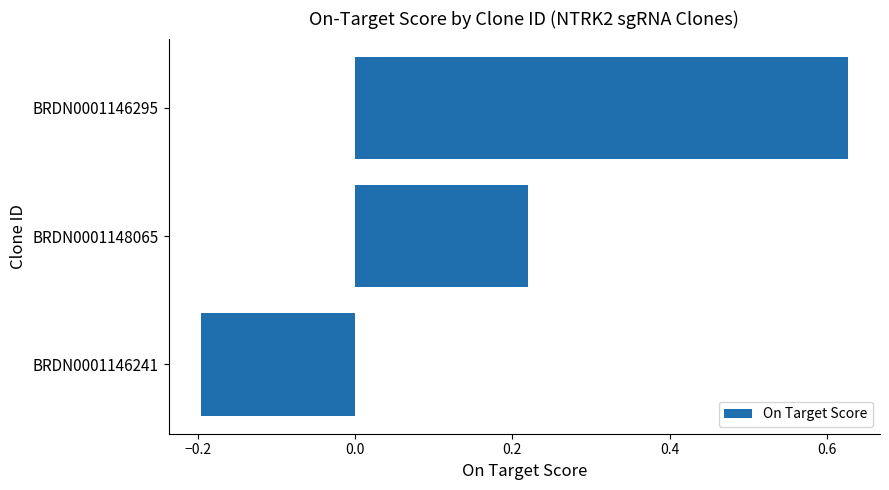

The value at BRDN0001146241 is -0.2. True or false?

True